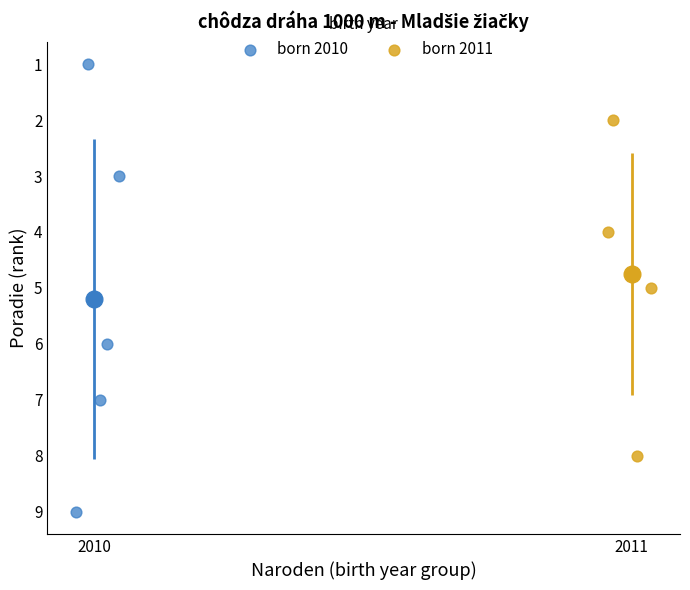

Which series contains the highest Y value?

born 2010